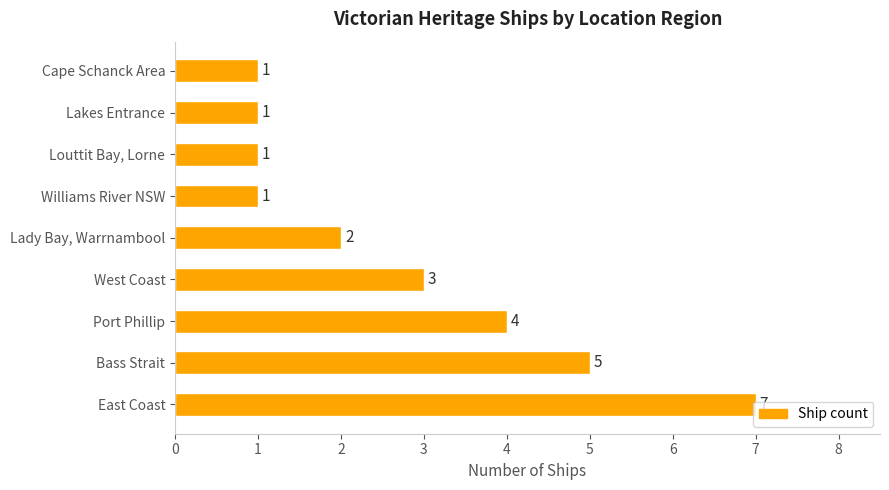

How many data points are less than 2?

4